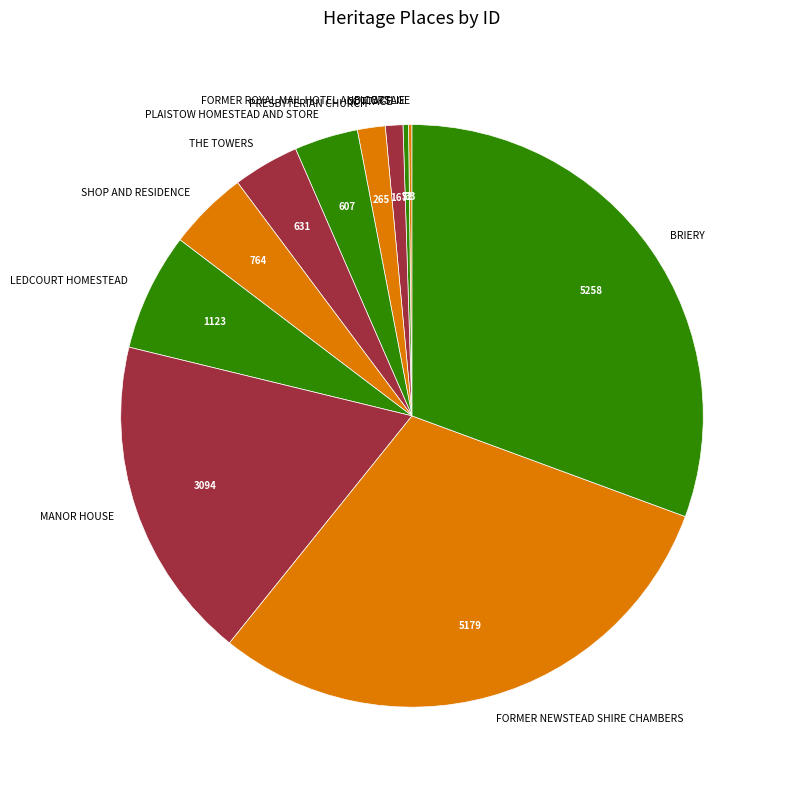

The THE TOWERS slice represents 12% of the pie. True or false?

False